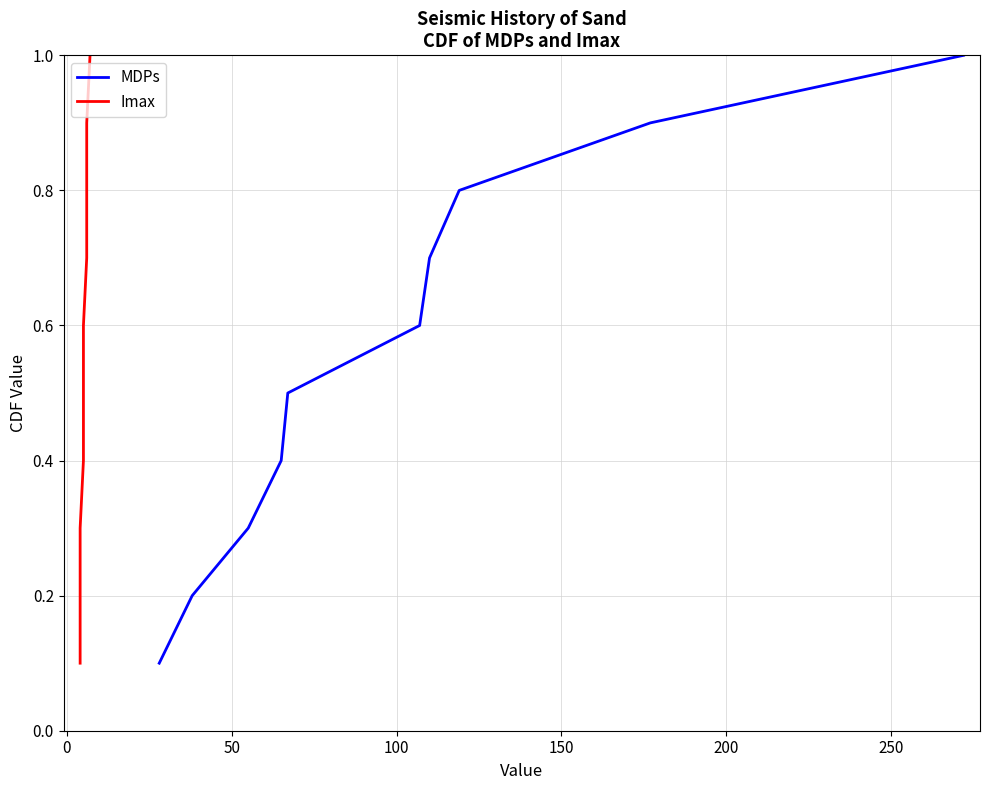

Count the number of categories in the chart.

10